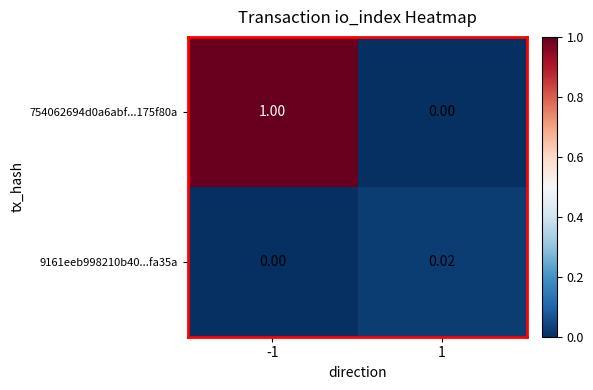

Is the value of 9161eeb998210b40...fa35a at 1 greater than the value of 754062694d0a6abf...175f80a at 1?

Yes